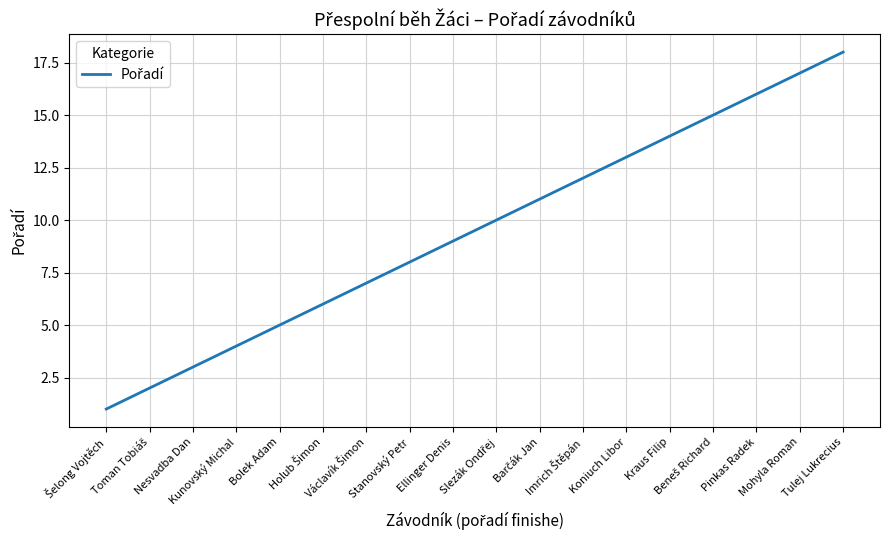

What is the maximum value shown in the chart?

18